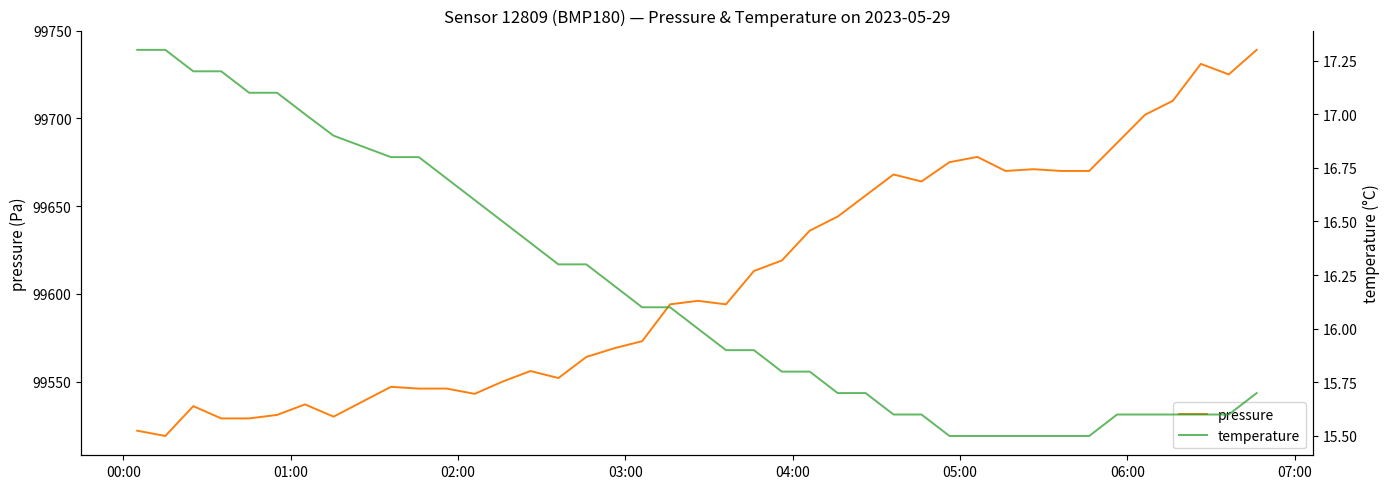

What is the lowest value of the pressure series?

99519